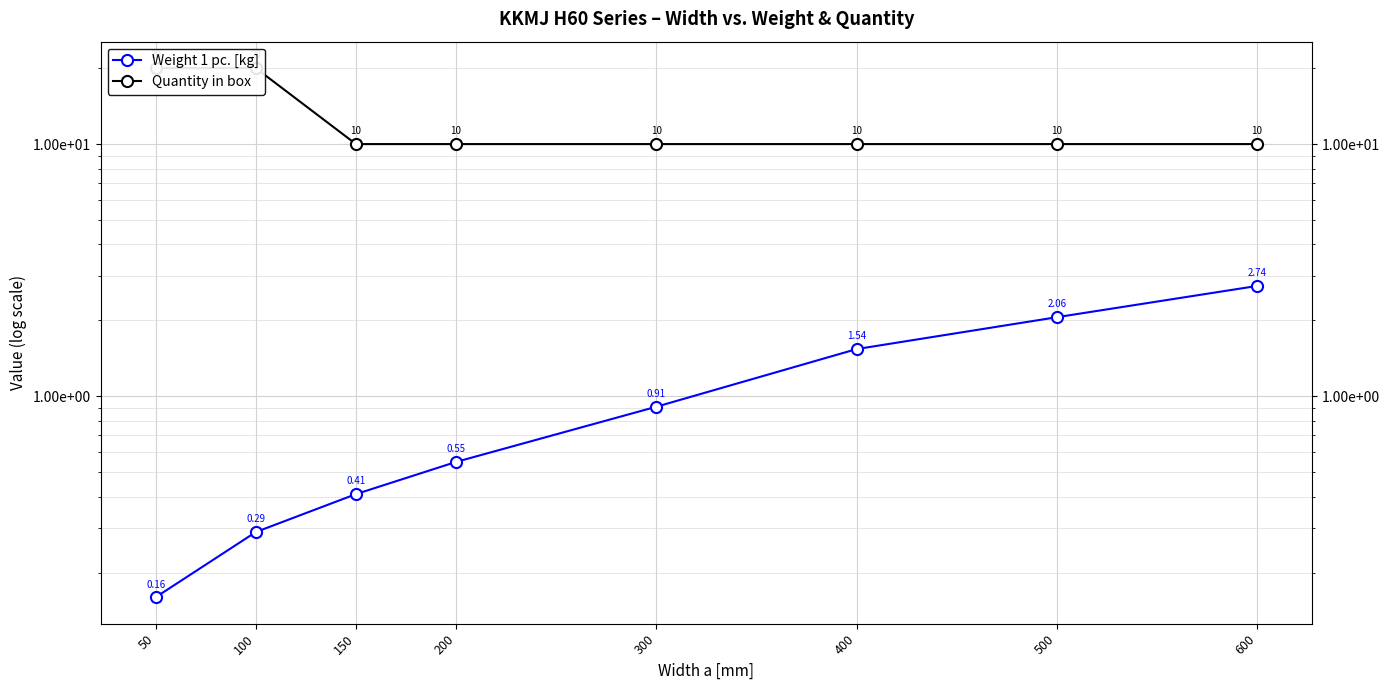

List the labels in order of Weight 1 pc. [kg] value, largest first.

600, 500, 400, 300, 200, 150, 100, 50